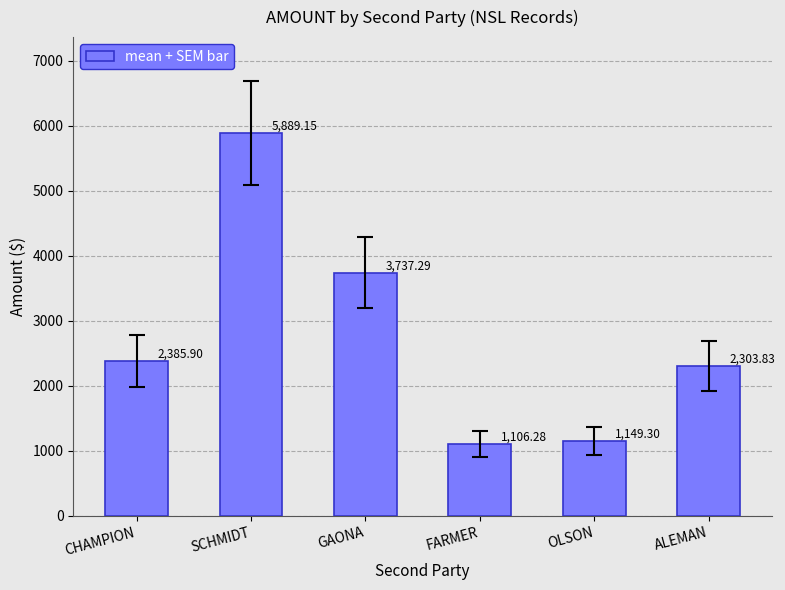

Rank the categories by value from lowest to highest.

FARMER, OLSON, ALEMAN, CHAMPION, GAONA, SCHMIDT